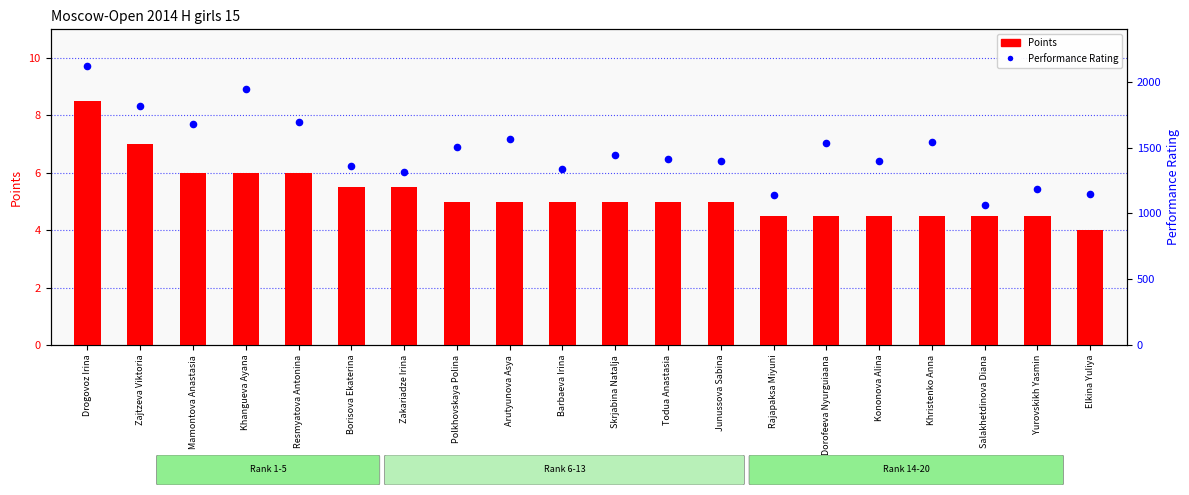

What are all the series names shown in the legend?

Points, Performance Rating